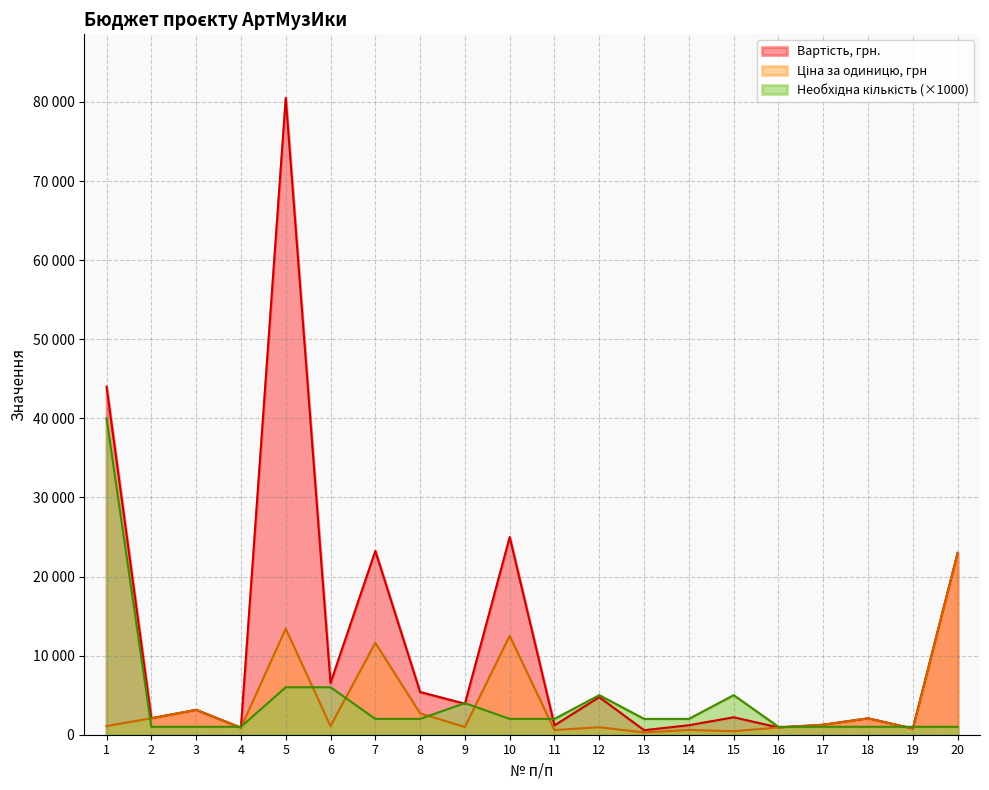

What is the value of the Ціна за одиницю, грн point at the 2nd from the left?

2083